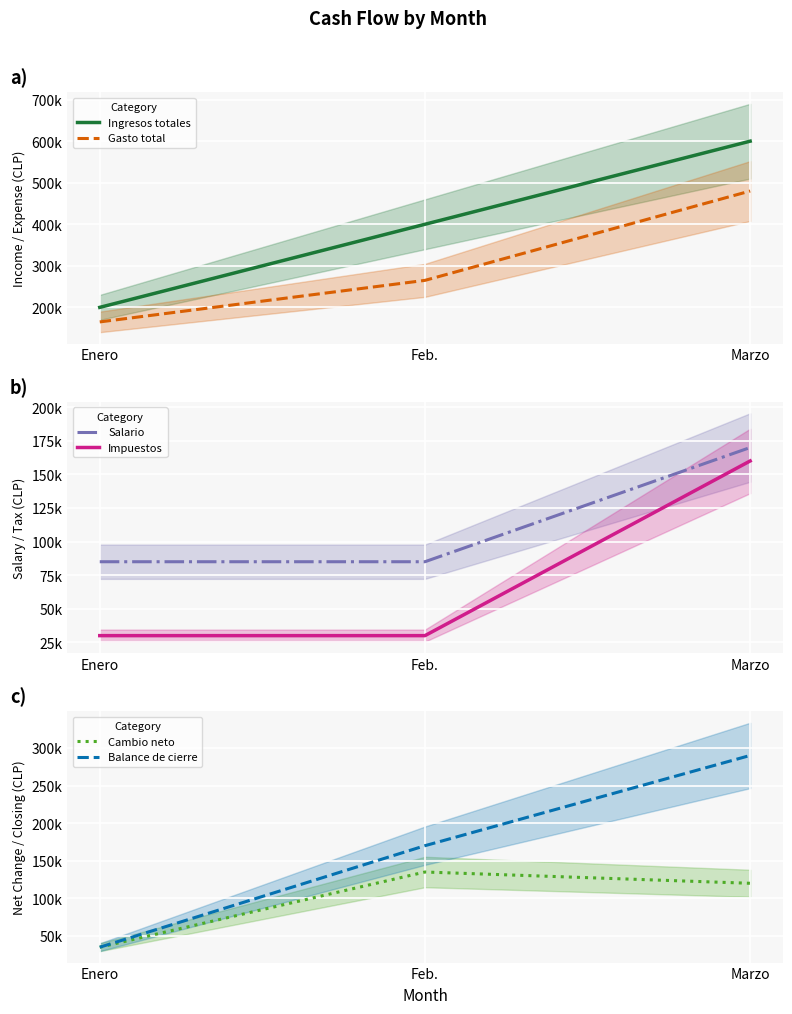

What are all the series names shown in the legend?

Ingresos totales, Gasto total, Salario, Impuestos, Cambio neto, Balance de cierre